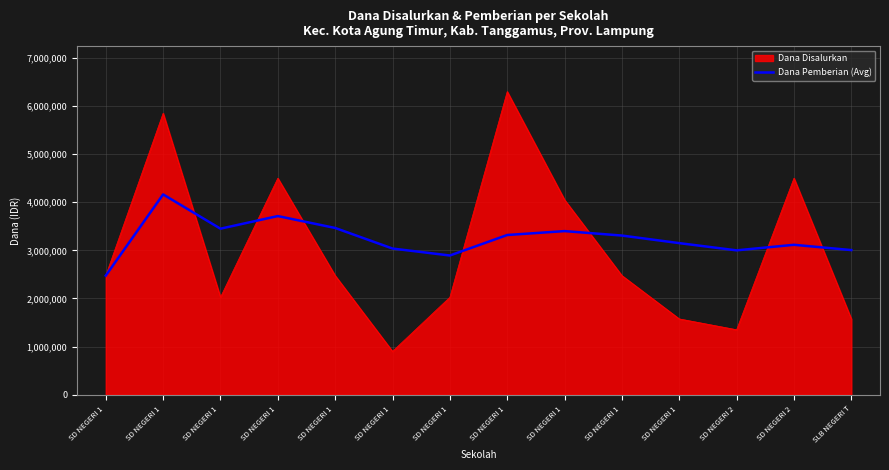

Does the chart have visible grid lines?

Yes